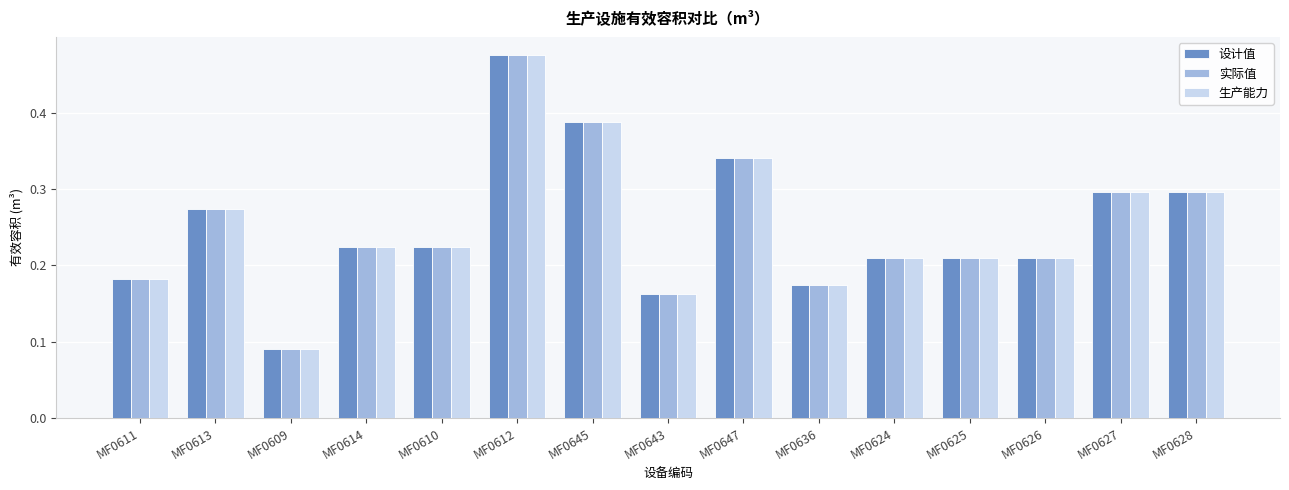

What is the sum of the 设计值 values at MF0610 and MF0647?

0.6